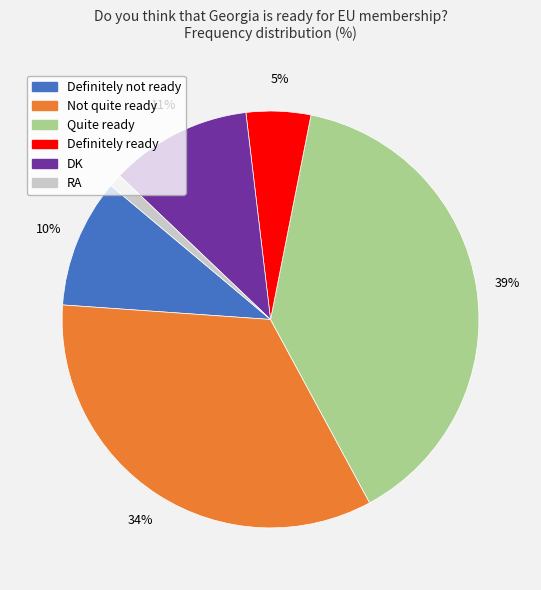

Rank the categories by value from lowest to highest.

RA, Definitely ready, Definitely not ready, DK, Not quite ready, Quite ready